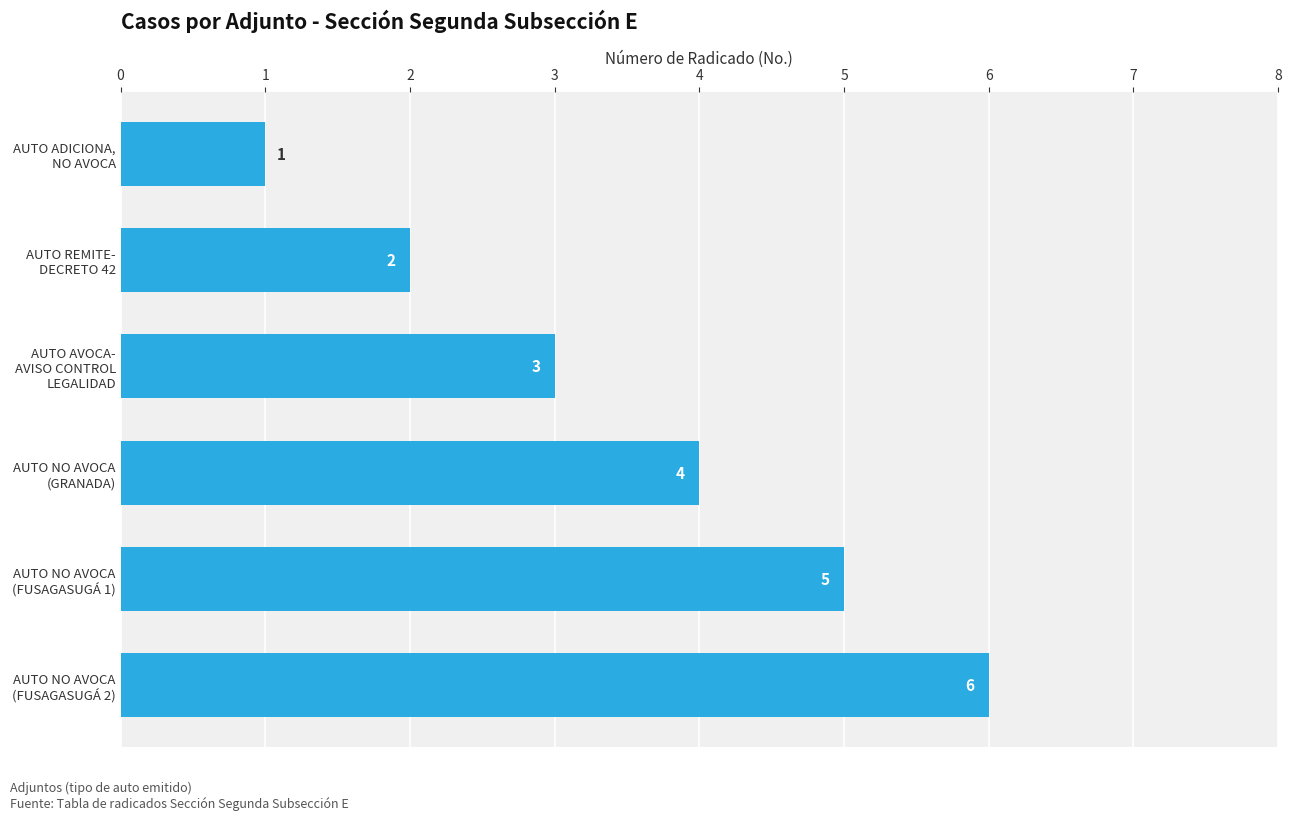

What is the sum of all values?

21